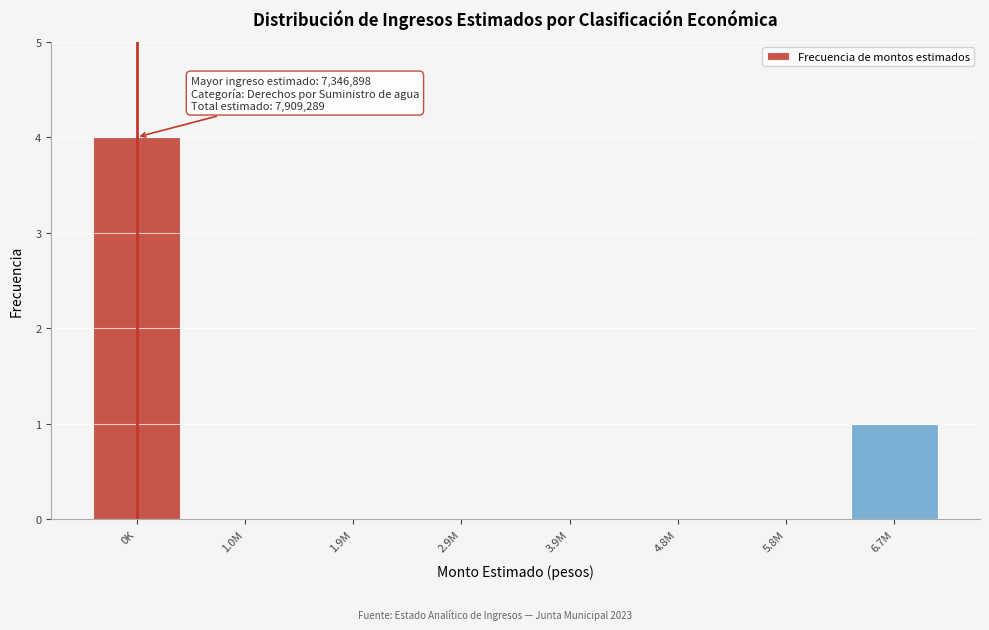

Reading left to right, list all the values displayed in this chart.

0K=4	1.0M=0	1.9M=0	2.9M=0	3.9M=0	4.8M=0	5.8M=0	6.7M=1